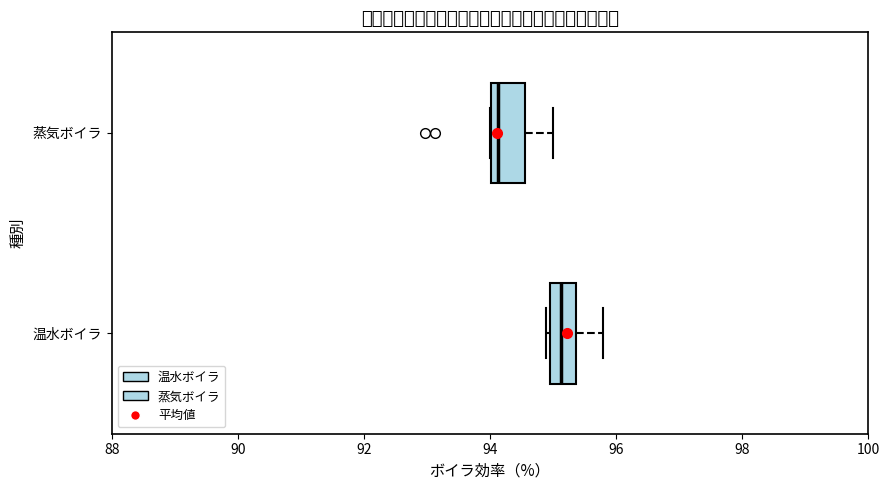

Which box's median line is the furthest to the left?

蒸気ボイラ